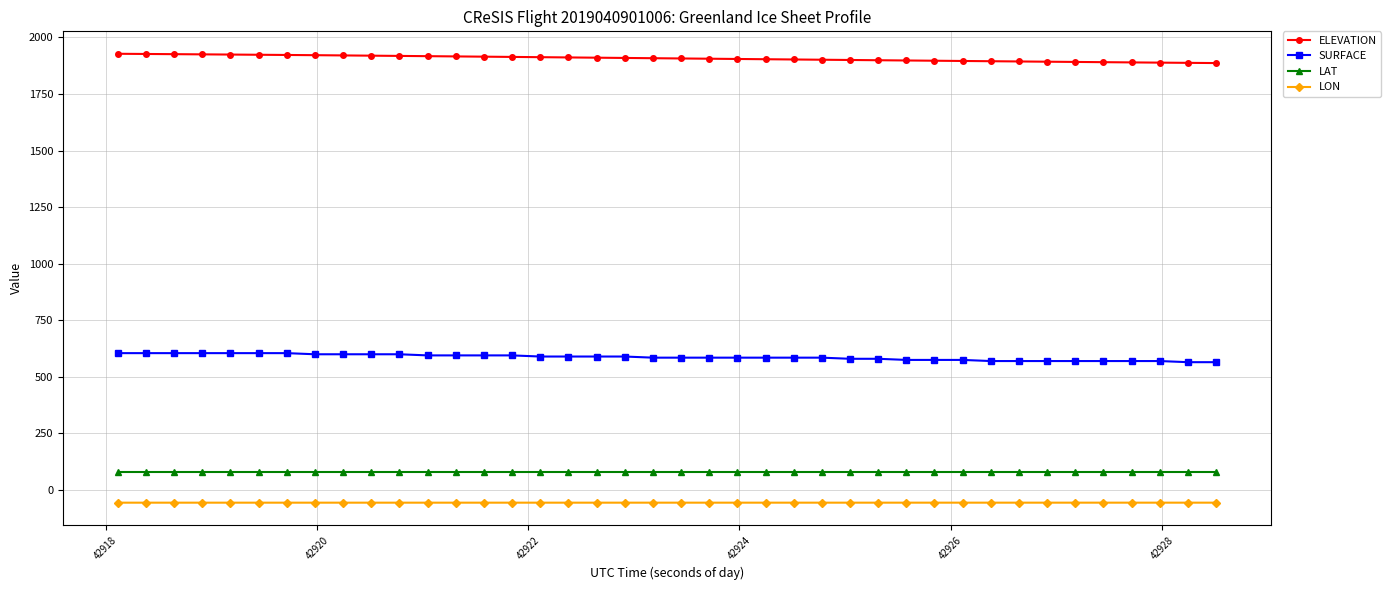

What is the value of the LON point at the 36th from the left?

-56.4